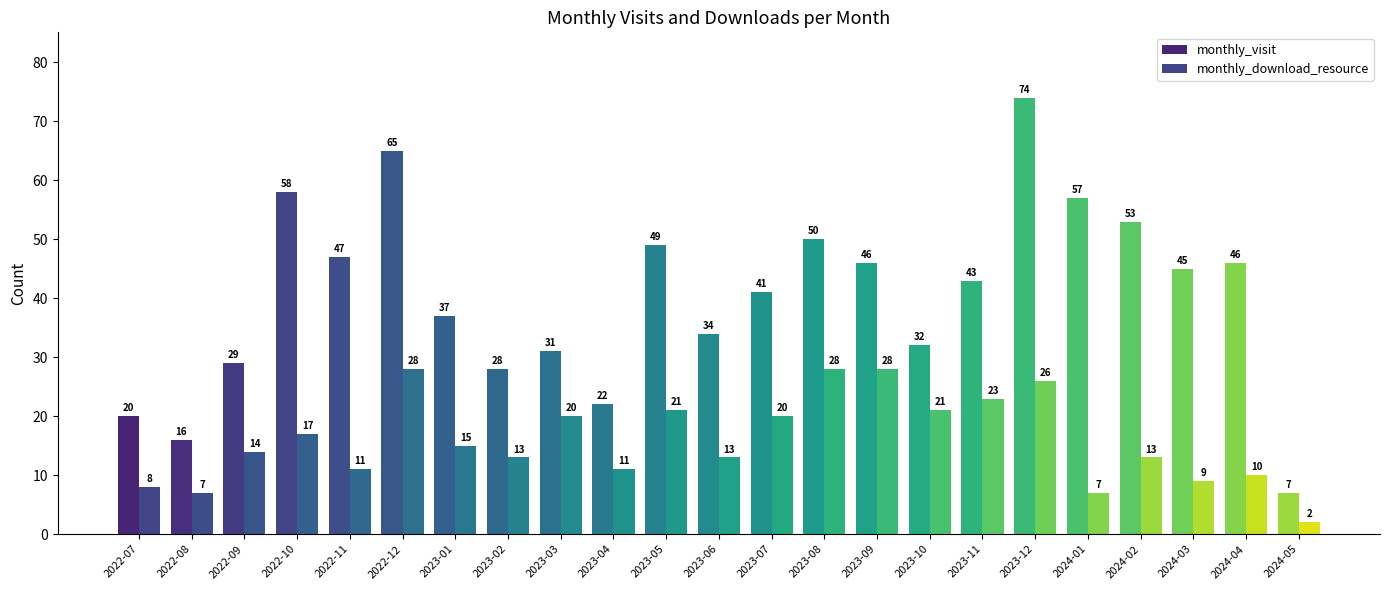

What is the smallest value displayed?

2